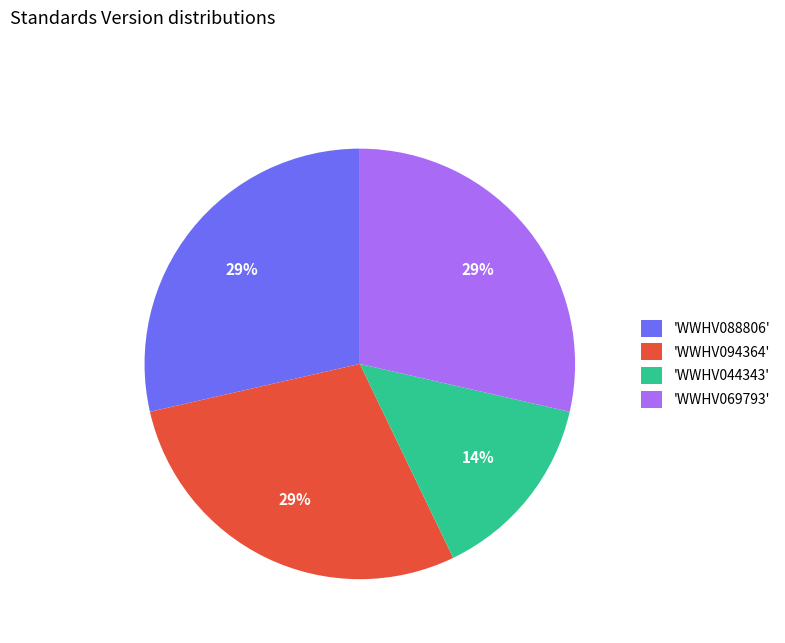

Do 'WWHV044343' and 'WWHV094364' together represent more than half of the pie?

No